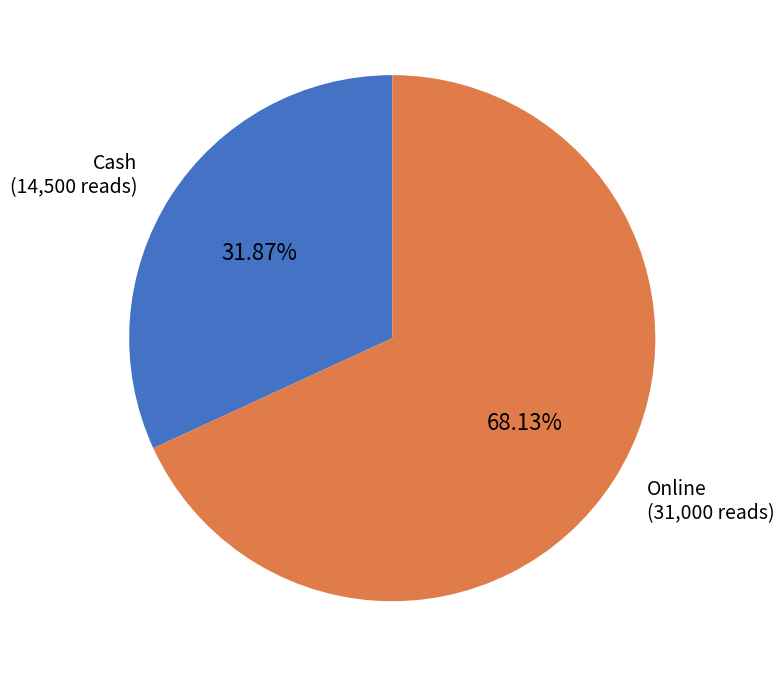

Rank the categories by value from lowest to highest.

Cash, Online